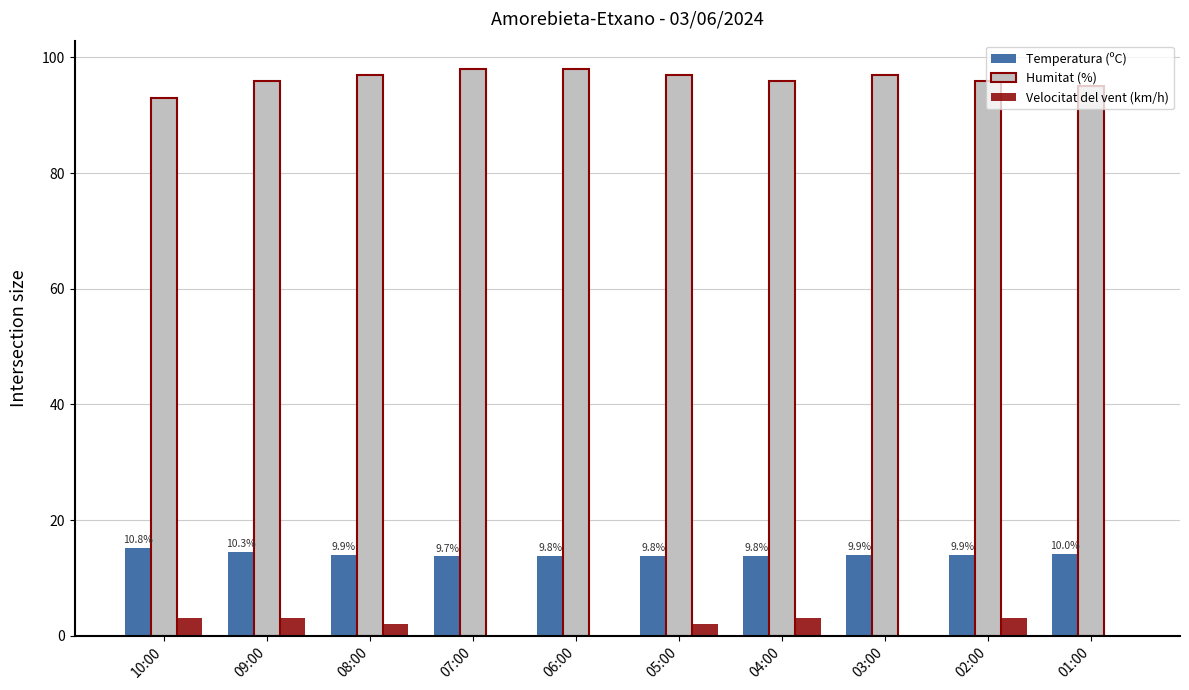

What value does the Velocitat del vent (km/h) series have at 05:00?

2.0